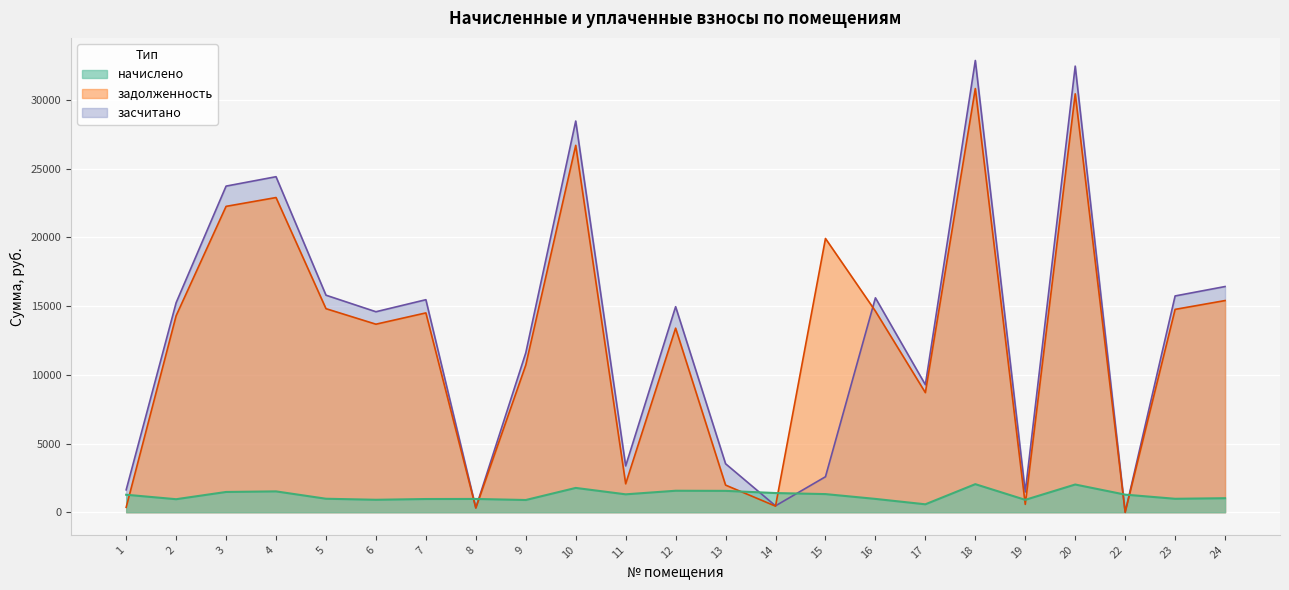

What are all the series names shown in the legend?

задолженность, начислено, засчитано